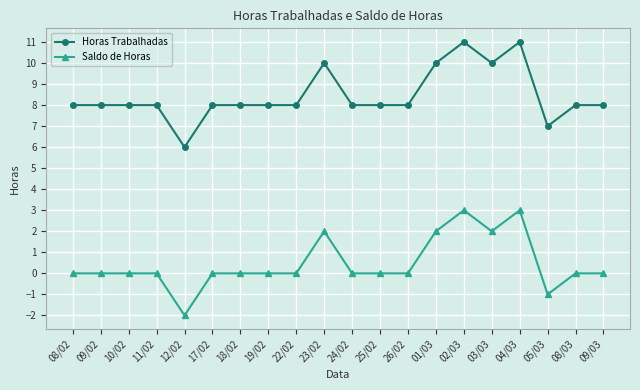

How many series are shown in this chart?

2